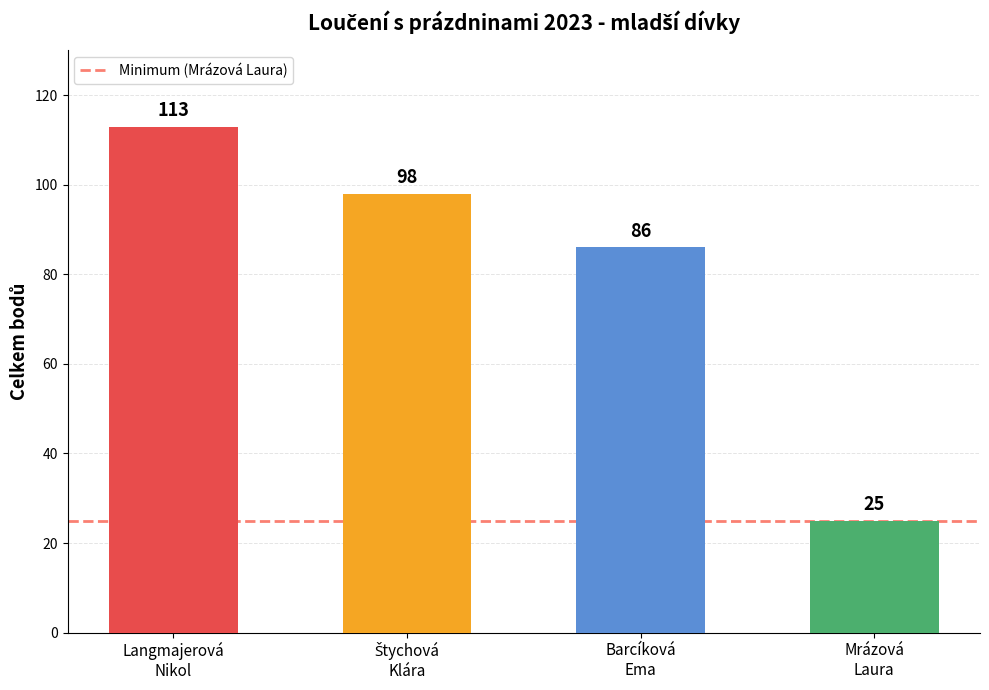

How many bars are there in total?

4